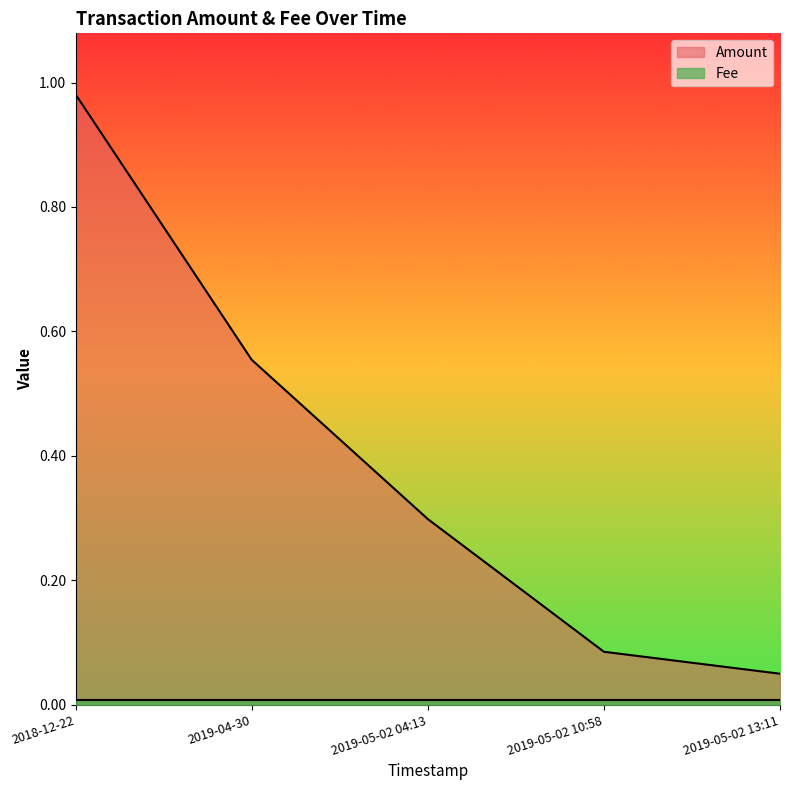

Reading right to left, transcribe all the data shown in this chart.

0.1	0.1	0.3	0.6	1.0